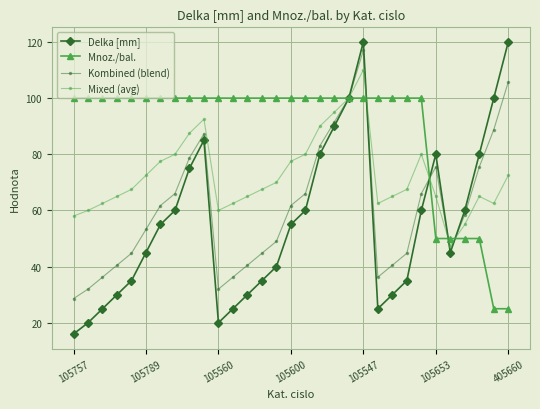

What is the smallest value displayed?

16.0